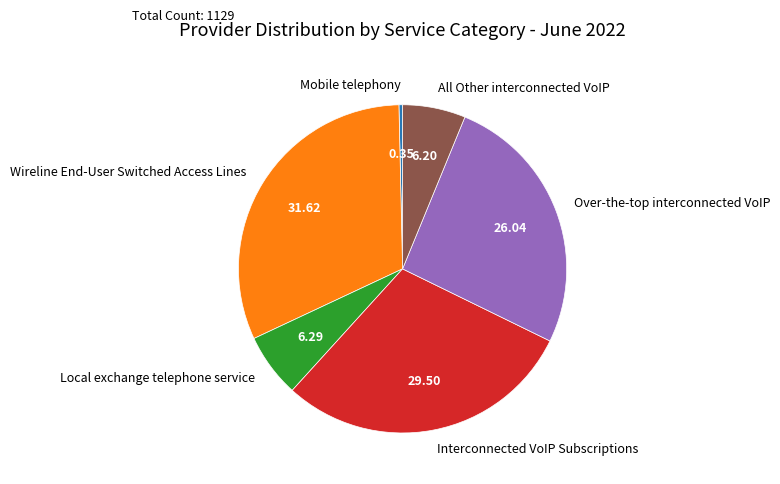

Which category has the biggest portion of the pie?

Wireline End-User Switched Access Lines